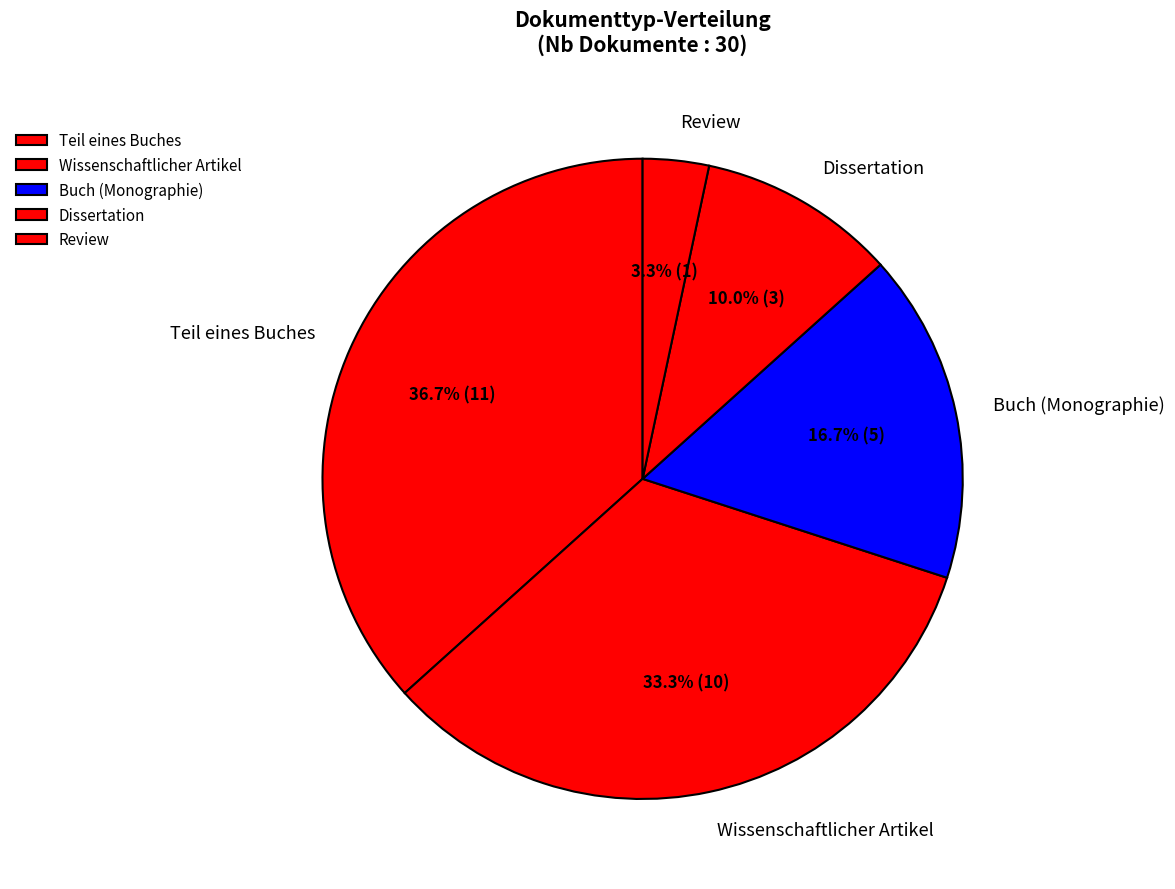

Does Teil eines Buches represent more than half of the total?

No